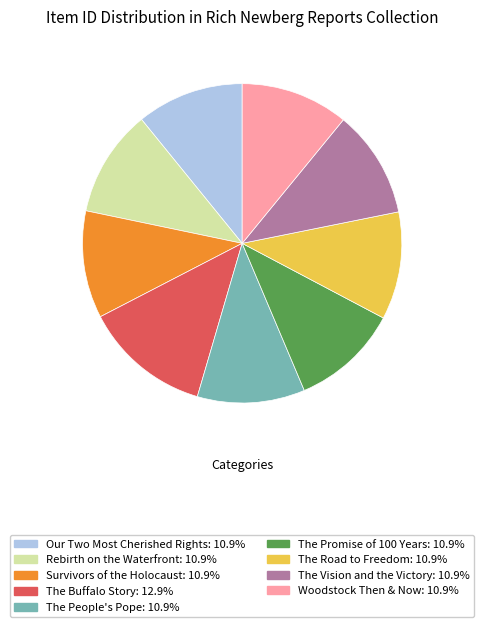

The Woodstock Then & Now slice represents 3% of the pie. True or false?

False